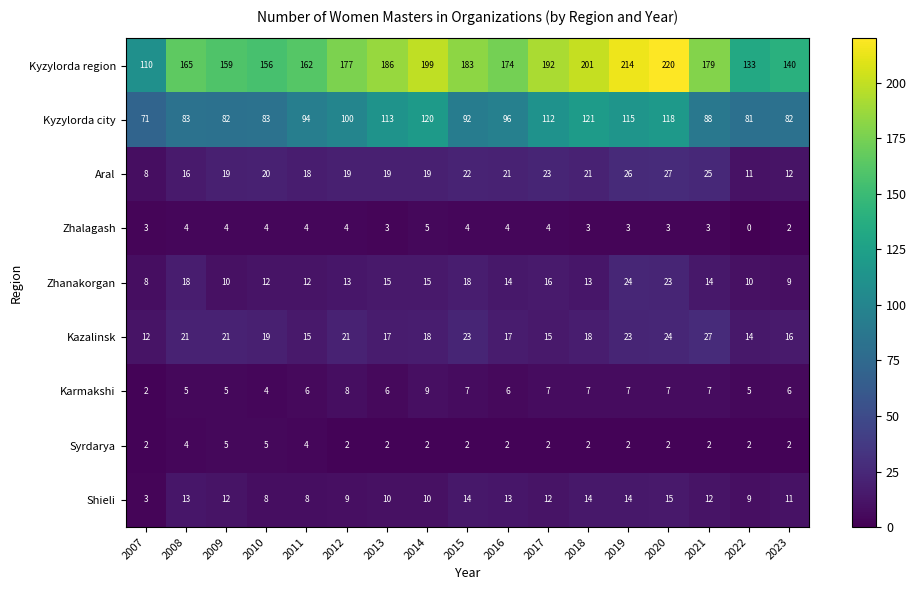

Which series has the widest spread of values?

Kyzylorda region